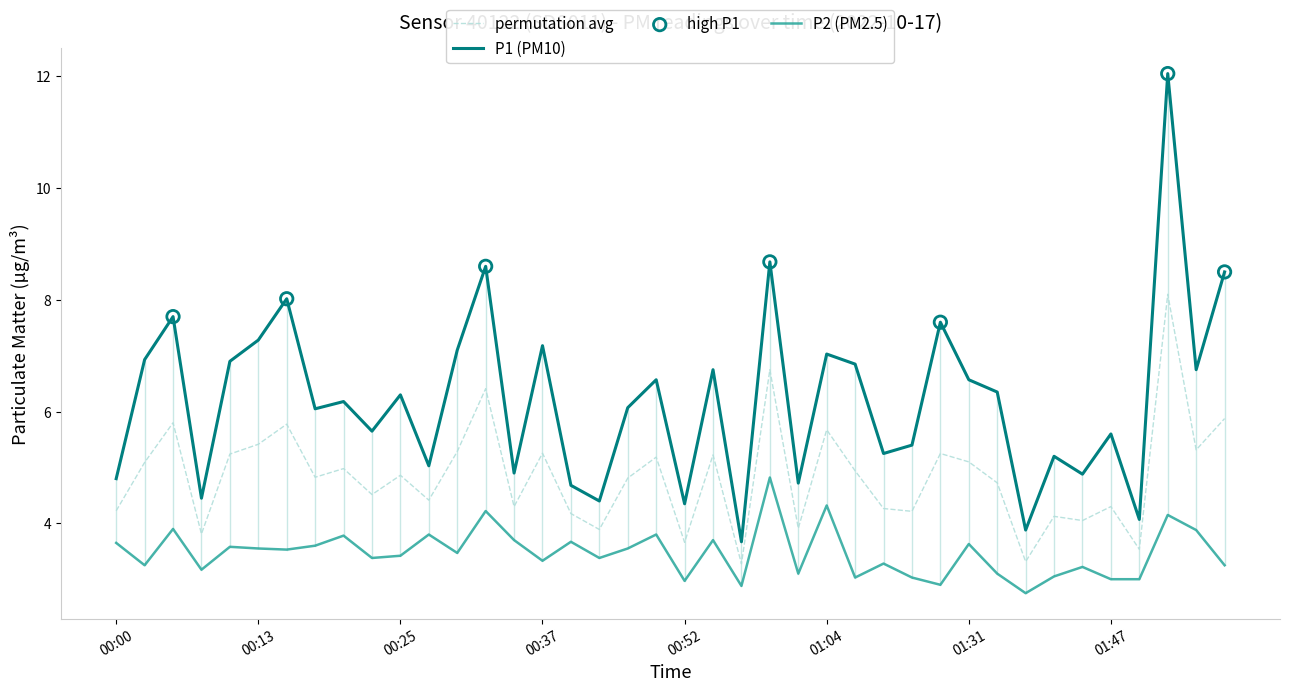

Which series has the largest range (max minus min)?

P1 (PM10)